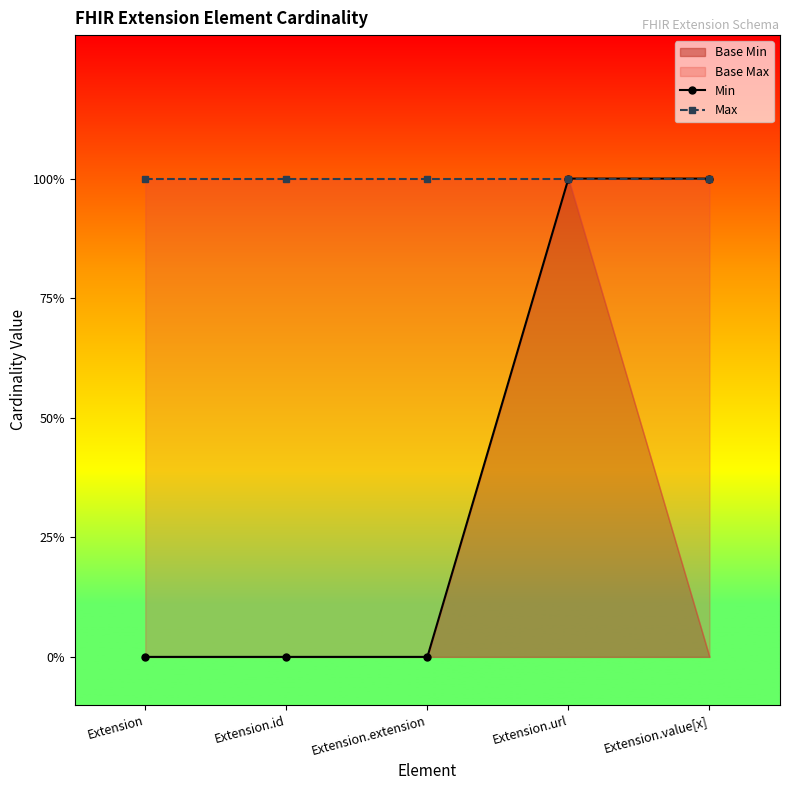

True or false: Min and Max cross at least once.

False